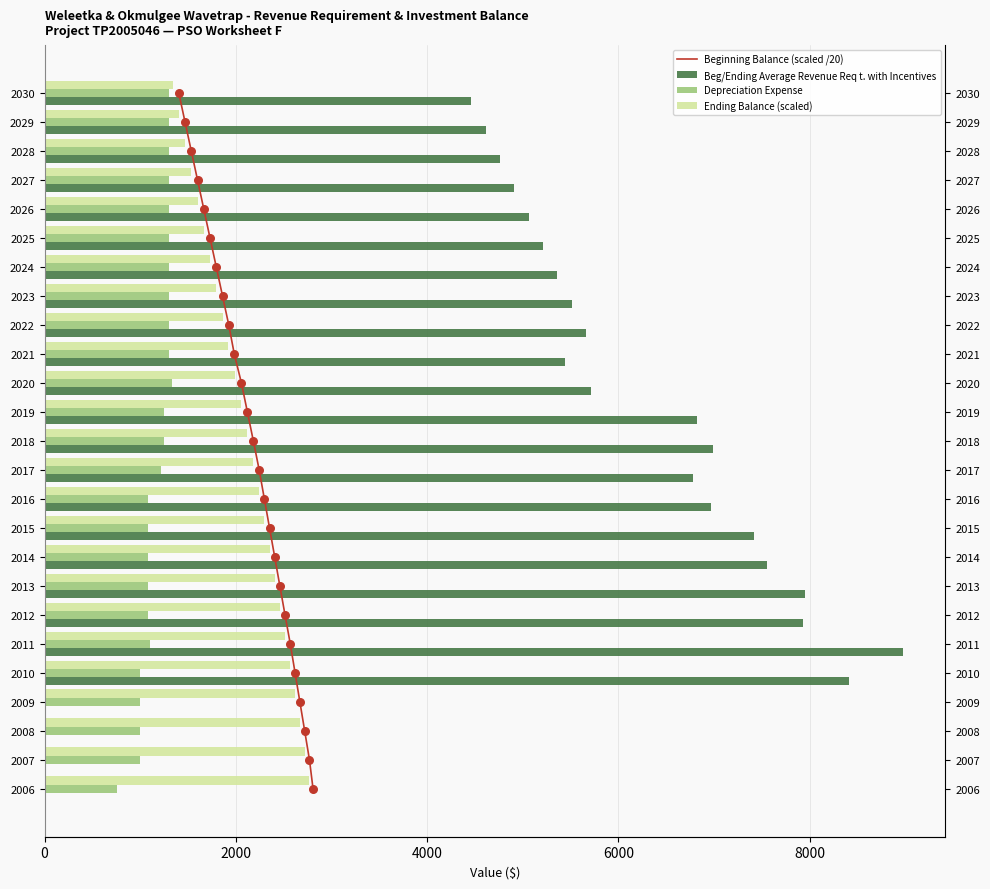

Which series has the largest Y range (max minus min)?

Beg/Ending Average Revenue Req t. with Incentives